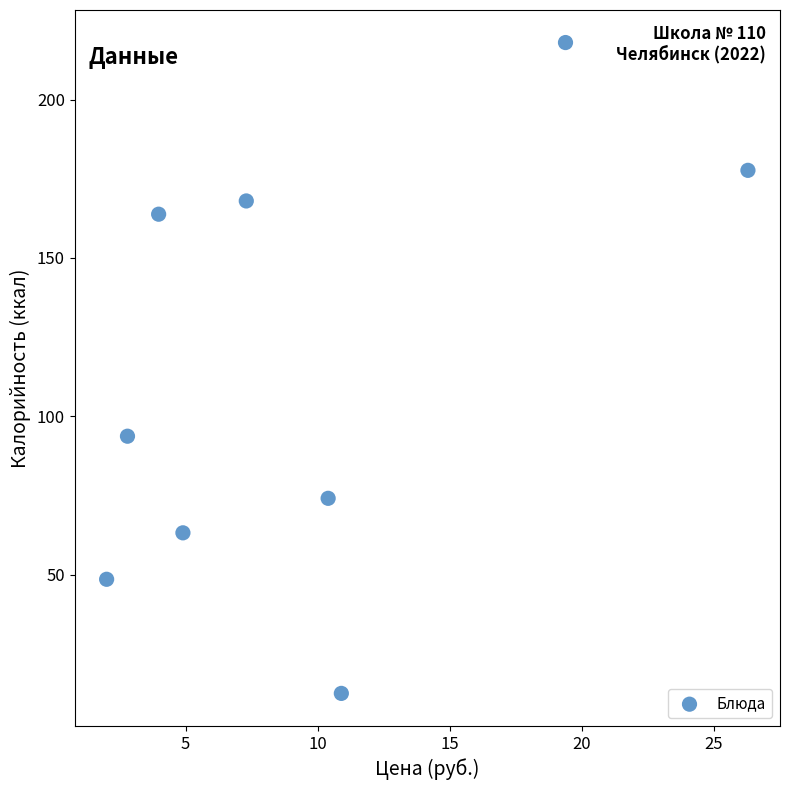

What is the average Y value?

113.3